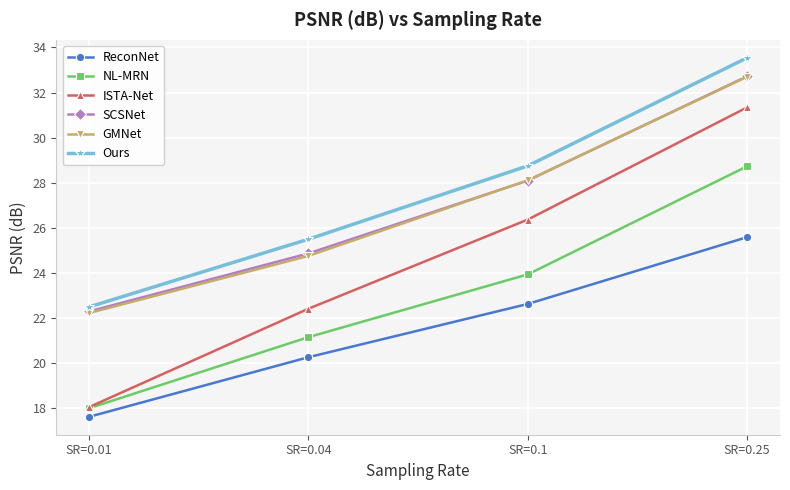

What is the difference between the NL-MRN values at SR=0.04 and SR=0.1?

2.8